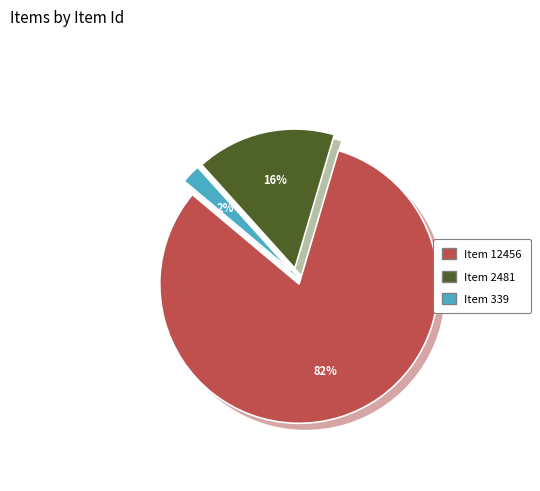

How much of the chart is everything except Item 2481?

83.8%